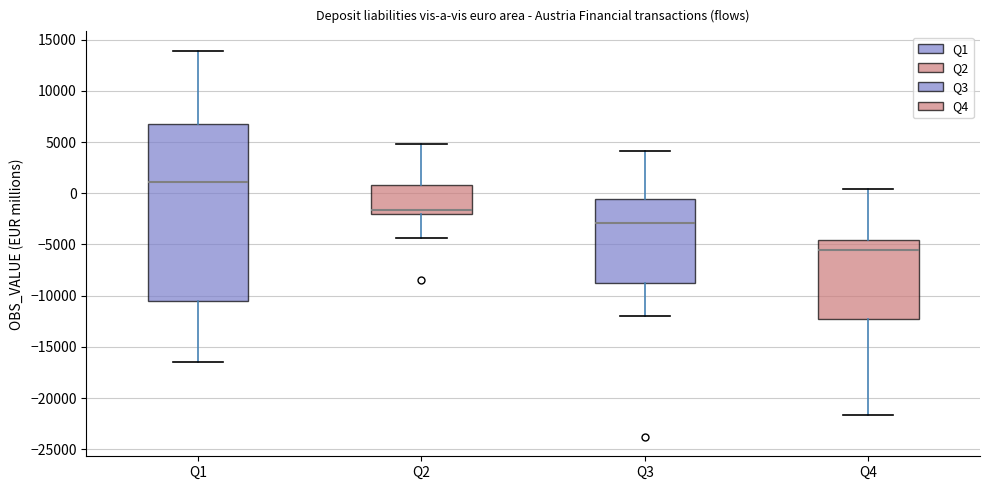

Reading left to right, transcribe this box plot: for each box, give where its median line is, the range the box spans, and where its two whiskers end, as read against the y-axis. The values are not printed on the chart, so give them approximately, as read against the axis.

Q1: median 1000, box -10500 to 7000, whiskers -16500 to 14000
Q2: median -1500, box -2000 to 1000, whiskers -4500 to 5000
Q3: median -3000, box -8500 to -500, whiskers -12000 to 4000
Q4: median -5500, box -12500 to -4500, whiskers -21500 to 500